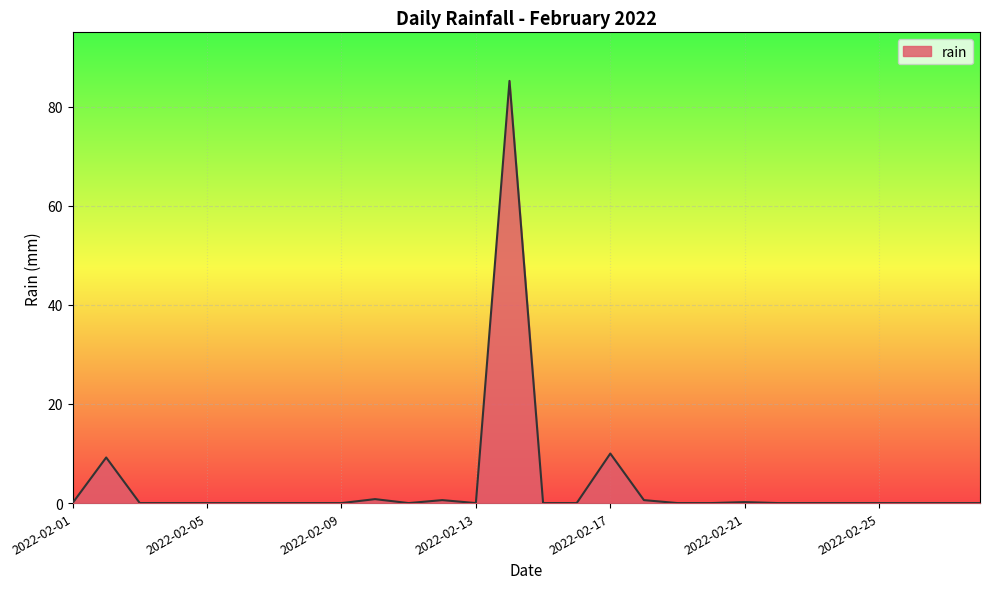

What is the difference between the maximum and minimum values?

85.2